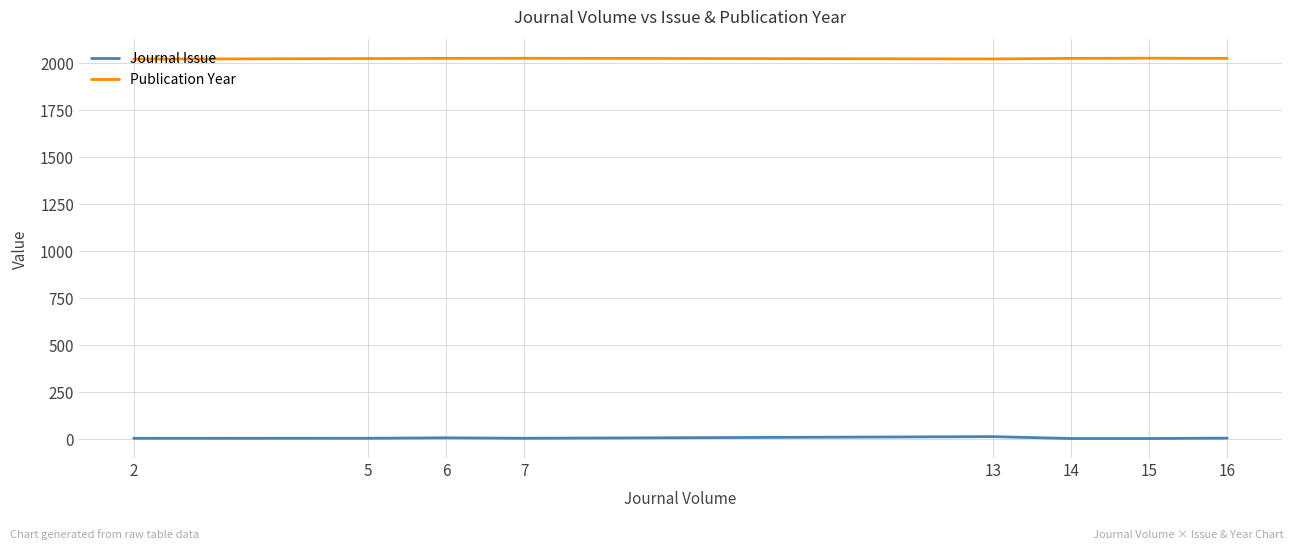

Rank the series at 2 from highest to lowest value.

Publication Year, Journal Issue